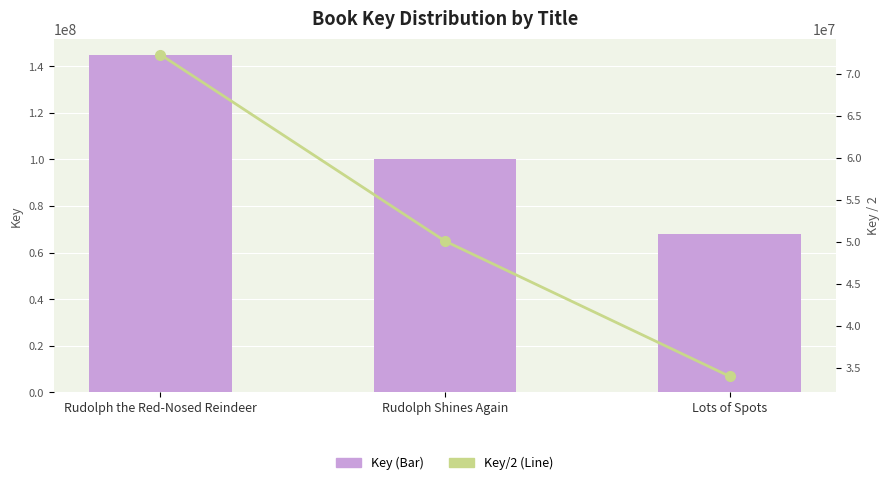

The value of Key (Line) at Rudolph the Red-Nosed Reindeer is 72311088.0. True or false?

True